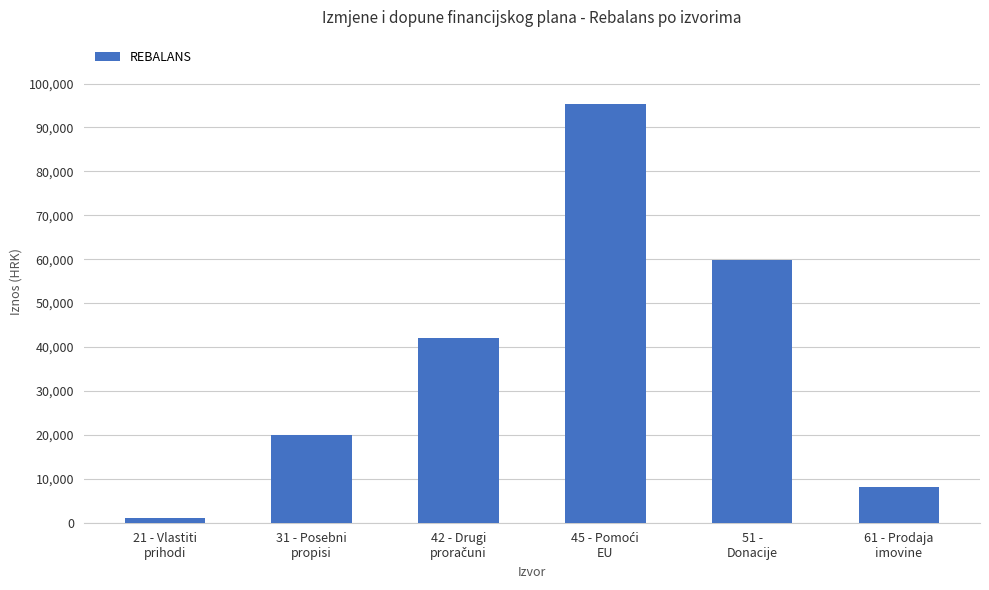

The chart shows a value of 1000 at 21 - Vlastiti
prihodi. True or false?

True